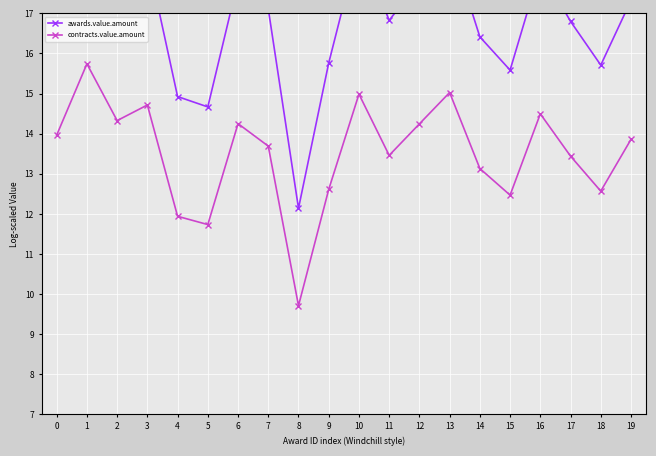

How many categories are shown in the chart?

20